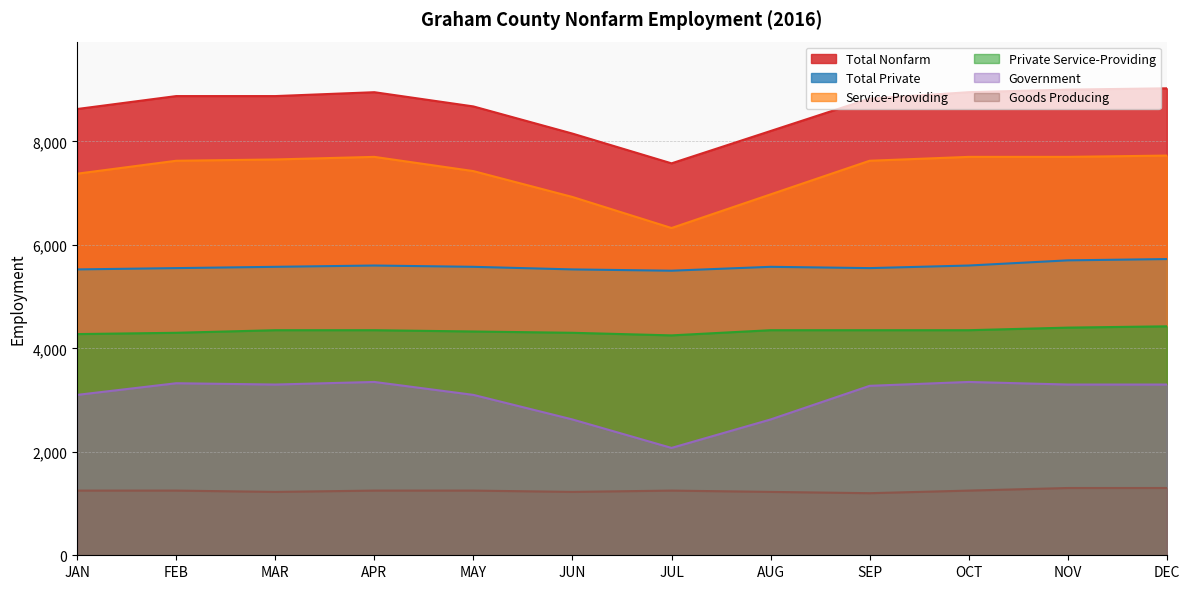

Which series has the largest total across all categories?

Total Nonfarm